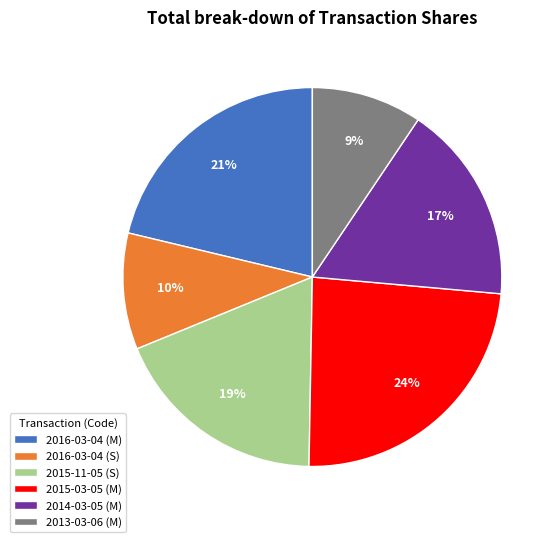

Does any single category account for the majority?

No